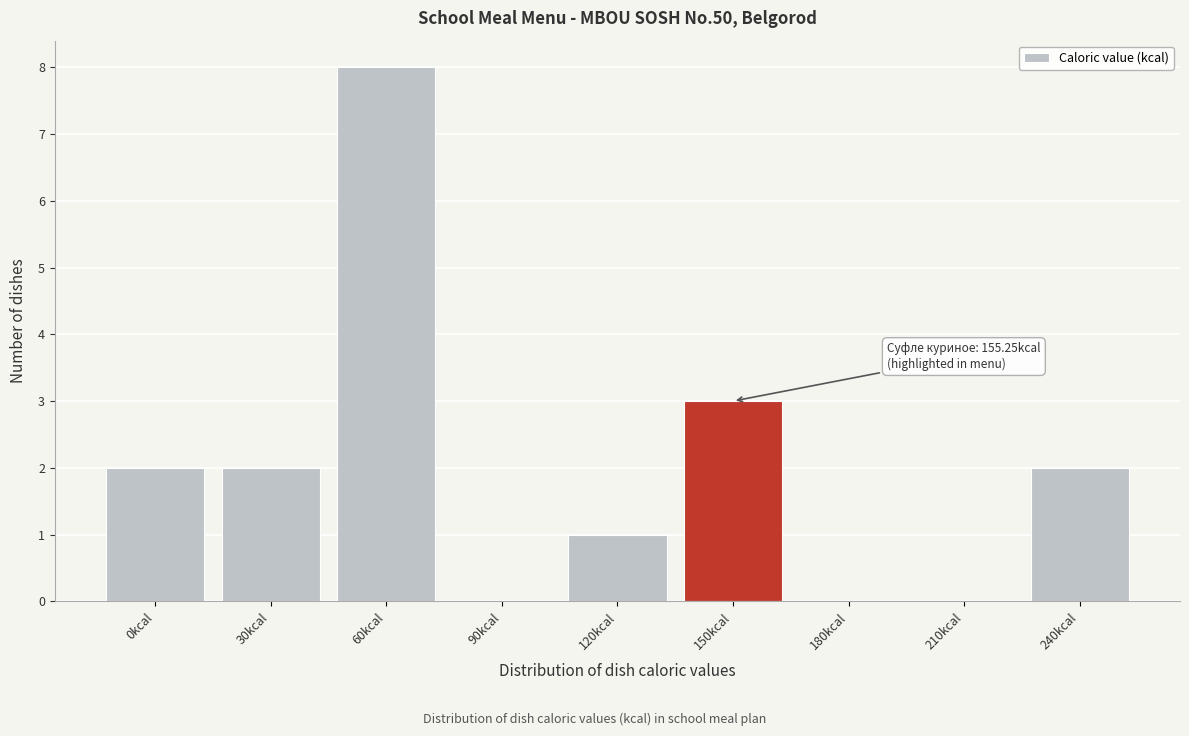

Reading left to right, what are all the values shown in this chart?

0kcal=2	30kcal=2	60kcal=8	90kcal=0	120kcal=1	150kcal=3	180kcal=0	210kcal=0	240kcal=2